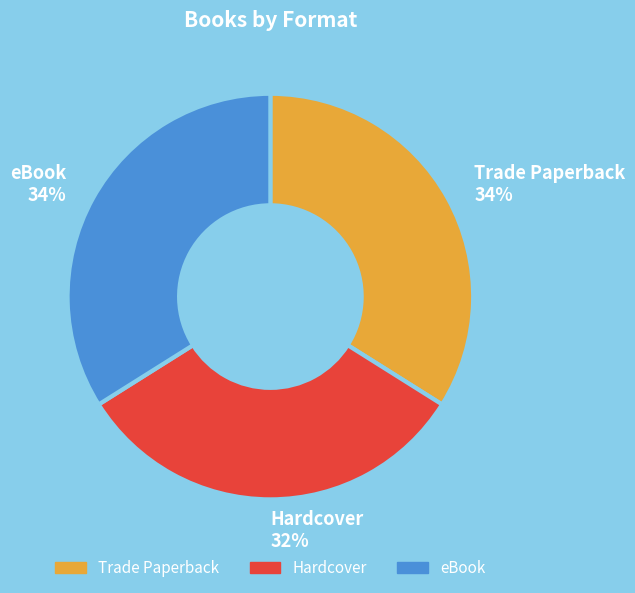

The Trade Paperback slice represents 34% of the pie. True or false?

True